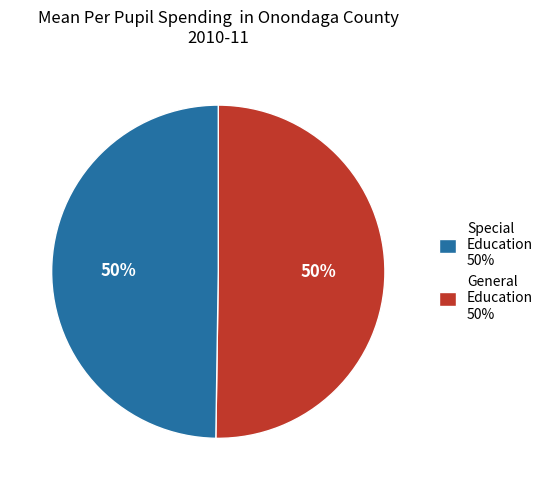

To the nearest percent, what portion does Special Education 50% represent?

50%